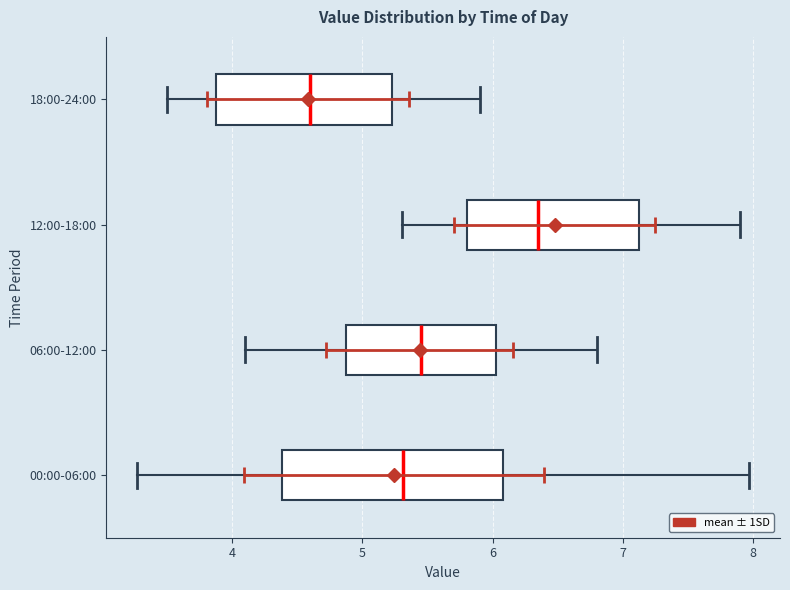

Where does the median line of the box for 12:00-18:00 sit on the x-axis? The values are not printed on the chart, so give them approximately, as read against the axis.

6.4